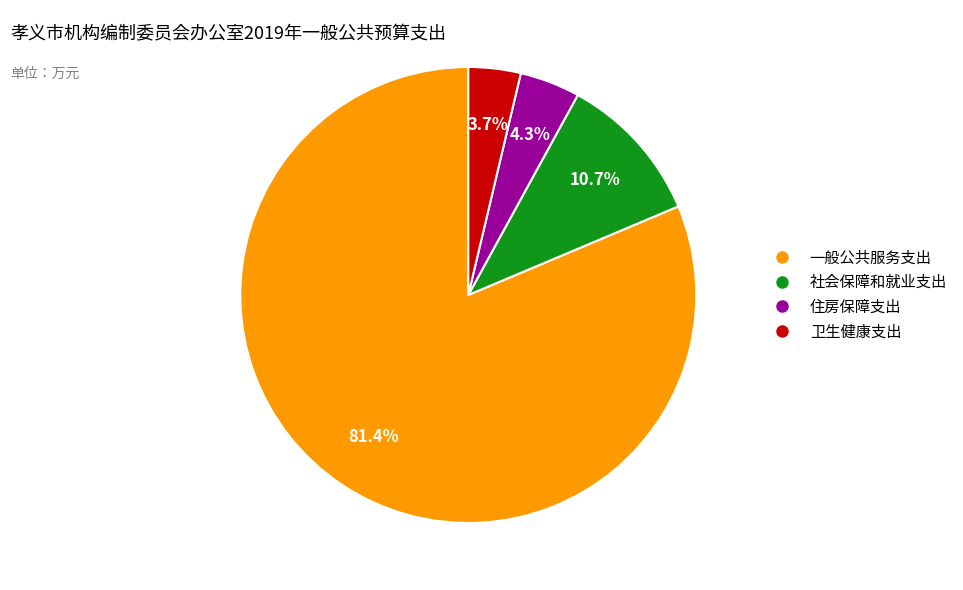

What is the largest slice in the pie chart?

一般公共服务支出